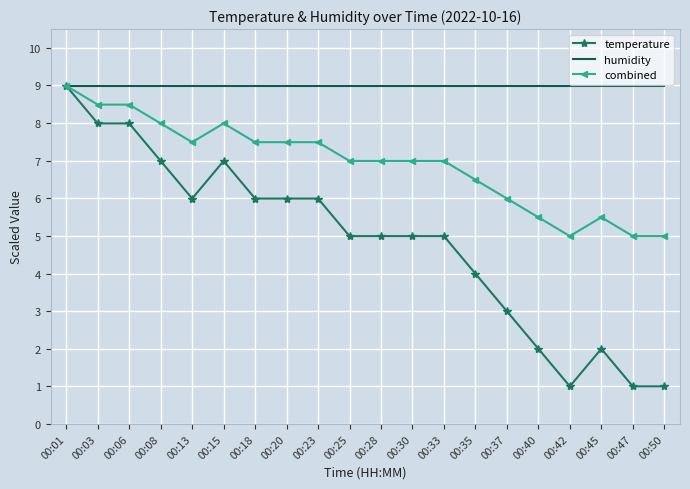

What is the sum of the humidity values at 00:03 and 00:40?

18.0